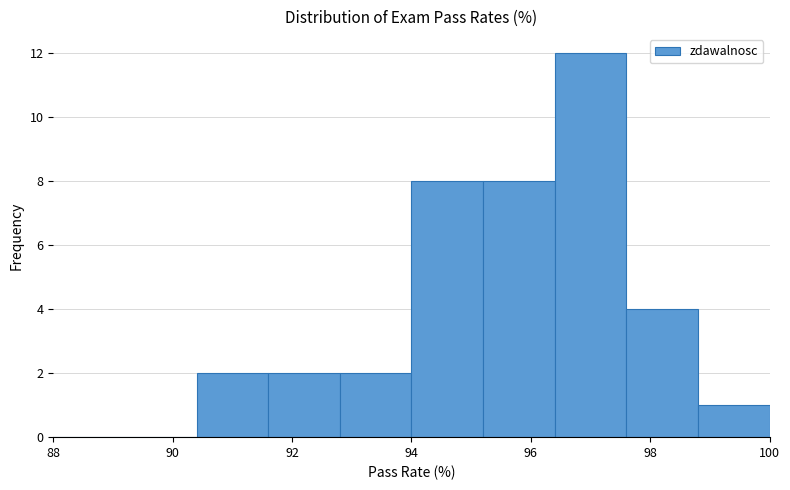

Over which range of the x-axis is the bar tallest?

96.4 to 97.6